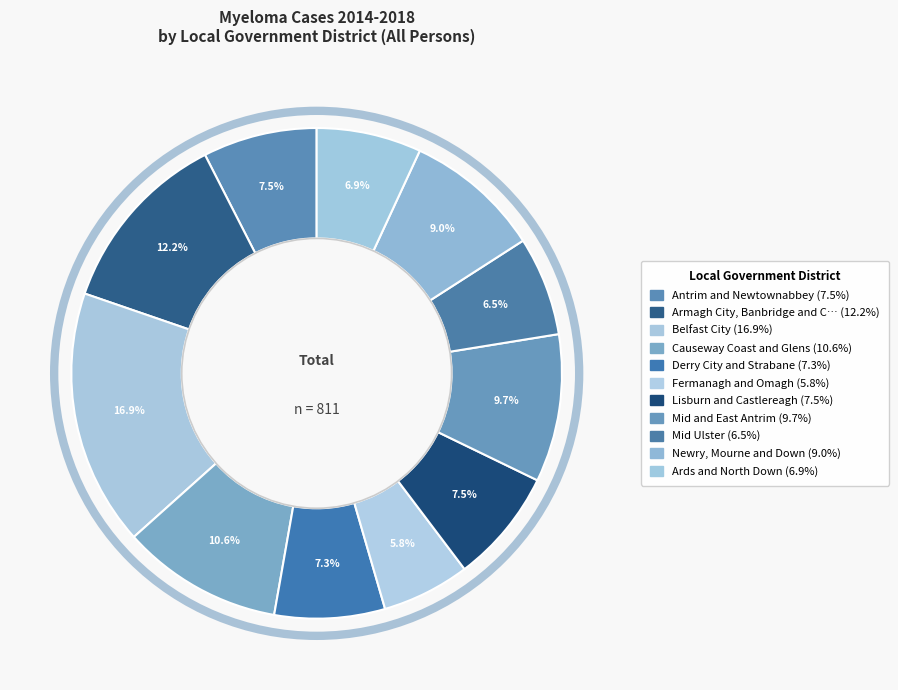

To the nearest percent, what is the difference between the largest and smallest slice percentages?

11%